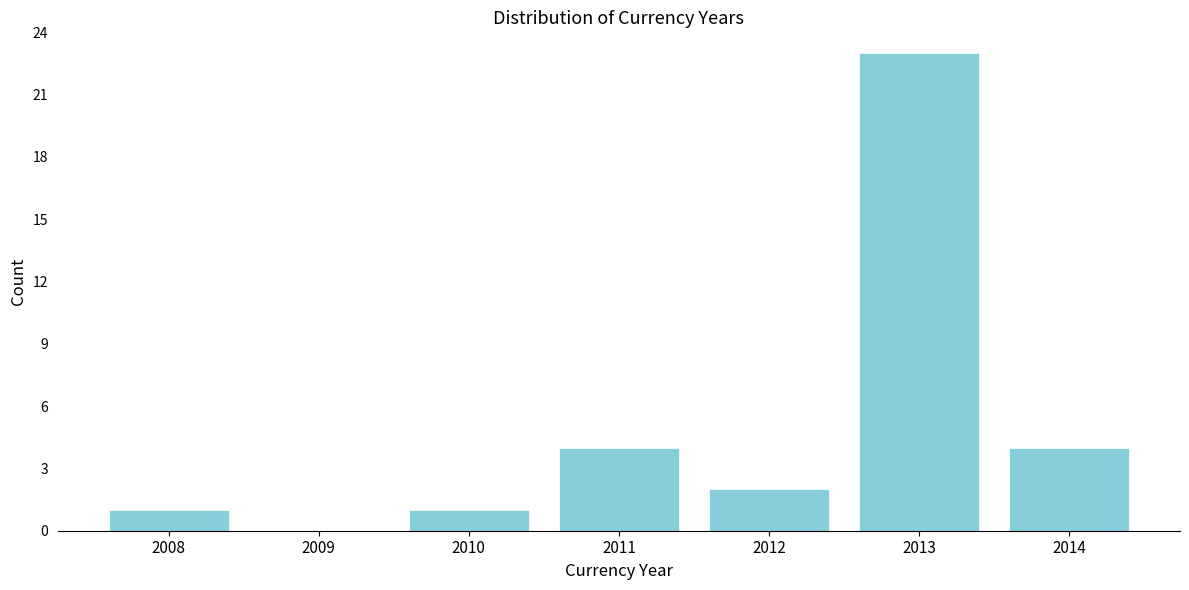

Reading right to left, extract all data points from this chart.

2014=4	2013=23	2012=2	2011=4	2010=1	2009=0	2008=1